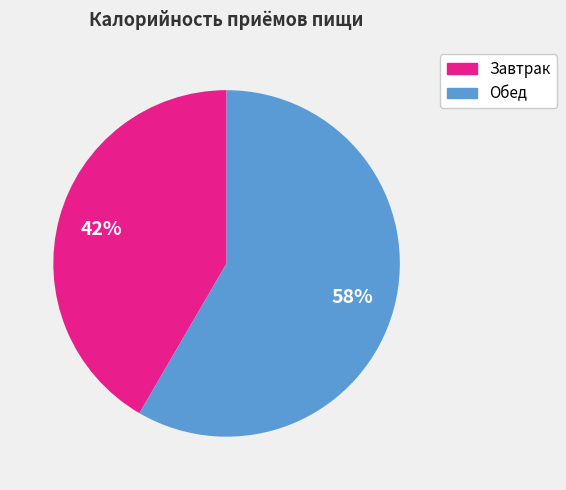

Is the sum of Обед and Завтрак greater than half?

Yes